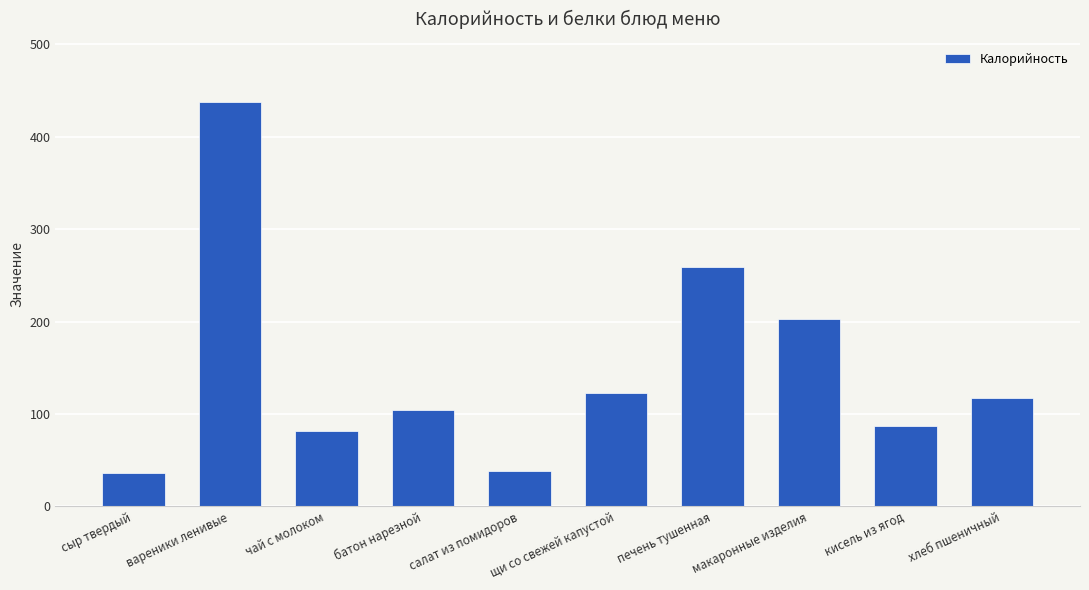

How many values exceed 117?

5